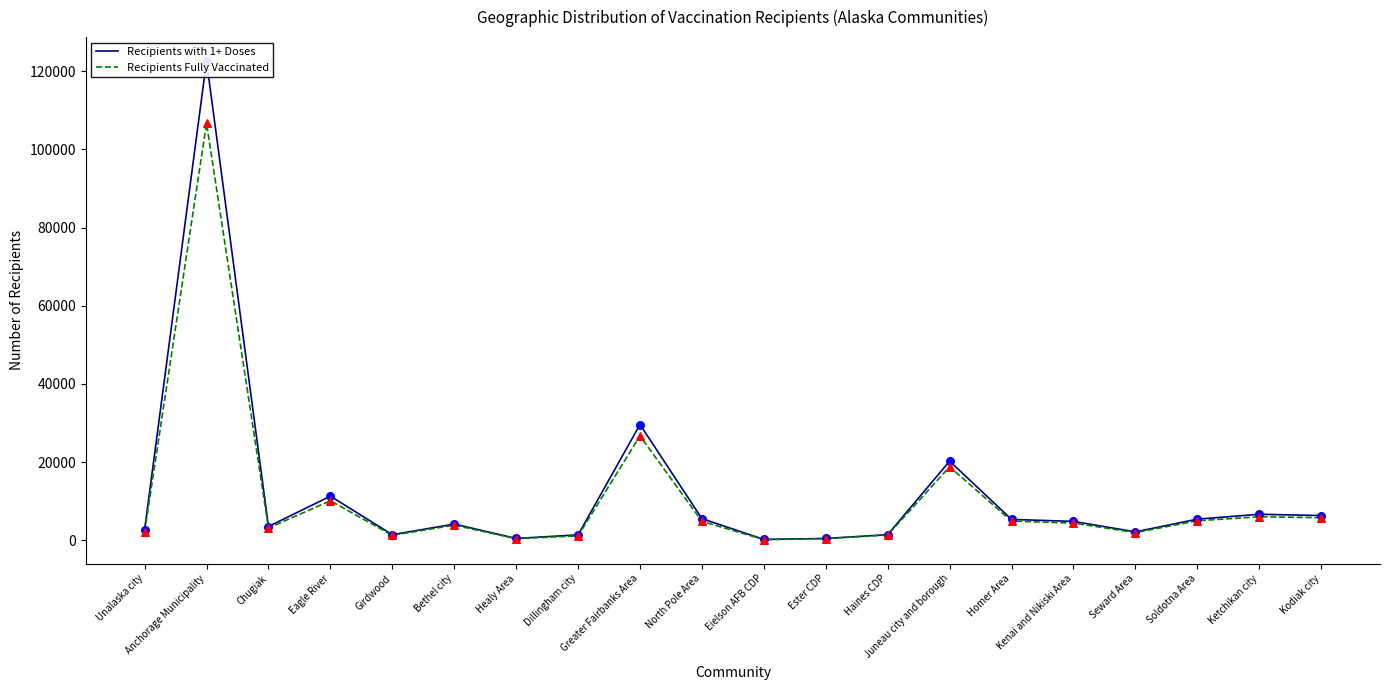

Which series contains the lowest Y value?

Recipients Fully Vaccinated